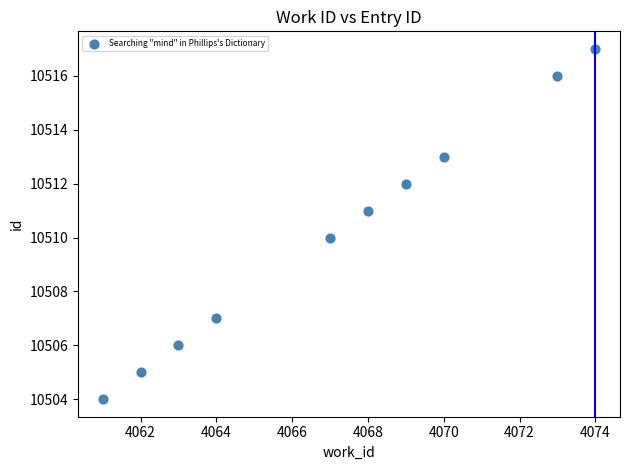

What is the average X value?

4067